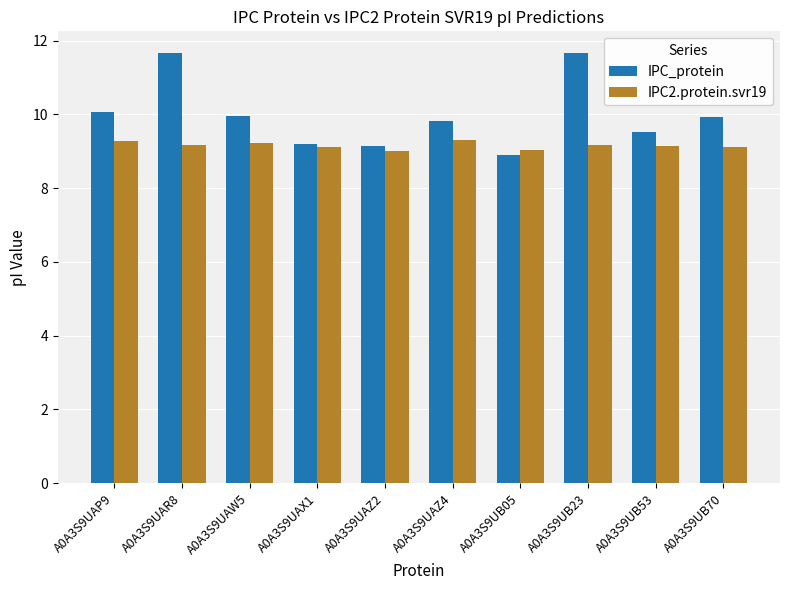

How many data points does each series have?

10